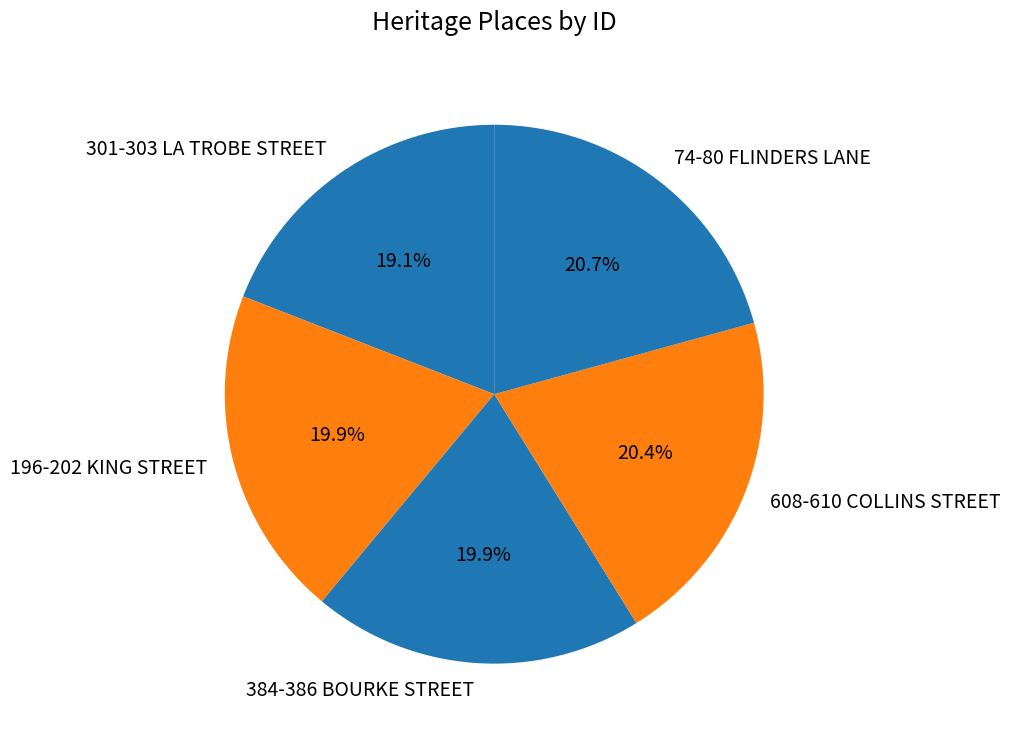

To the nearest percent, what is the combined percentage of 196-202 KING STREET and 301-303 LA TROBE STREET?

39%